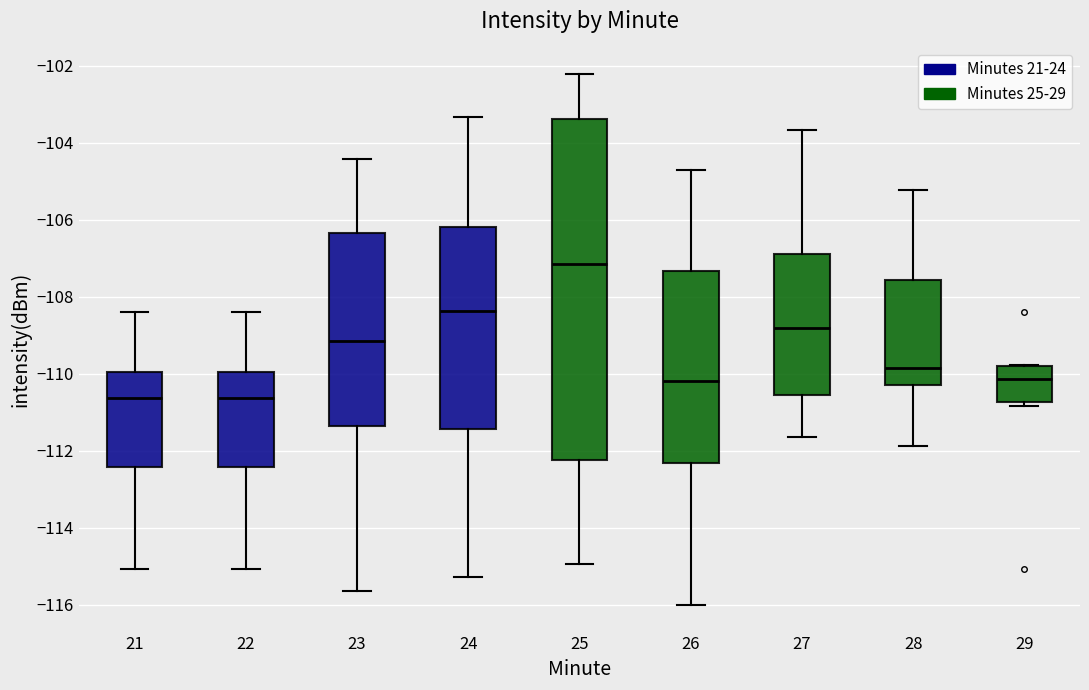

Which box's median line is the highest?

25